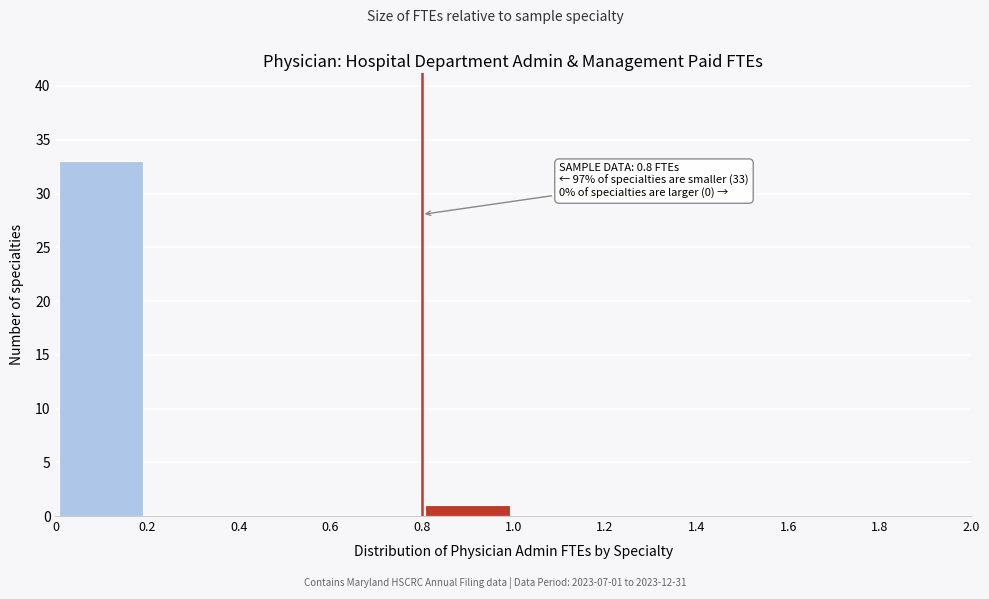

Over which range of the x-axis is the bar tallest?

0 to 0.2